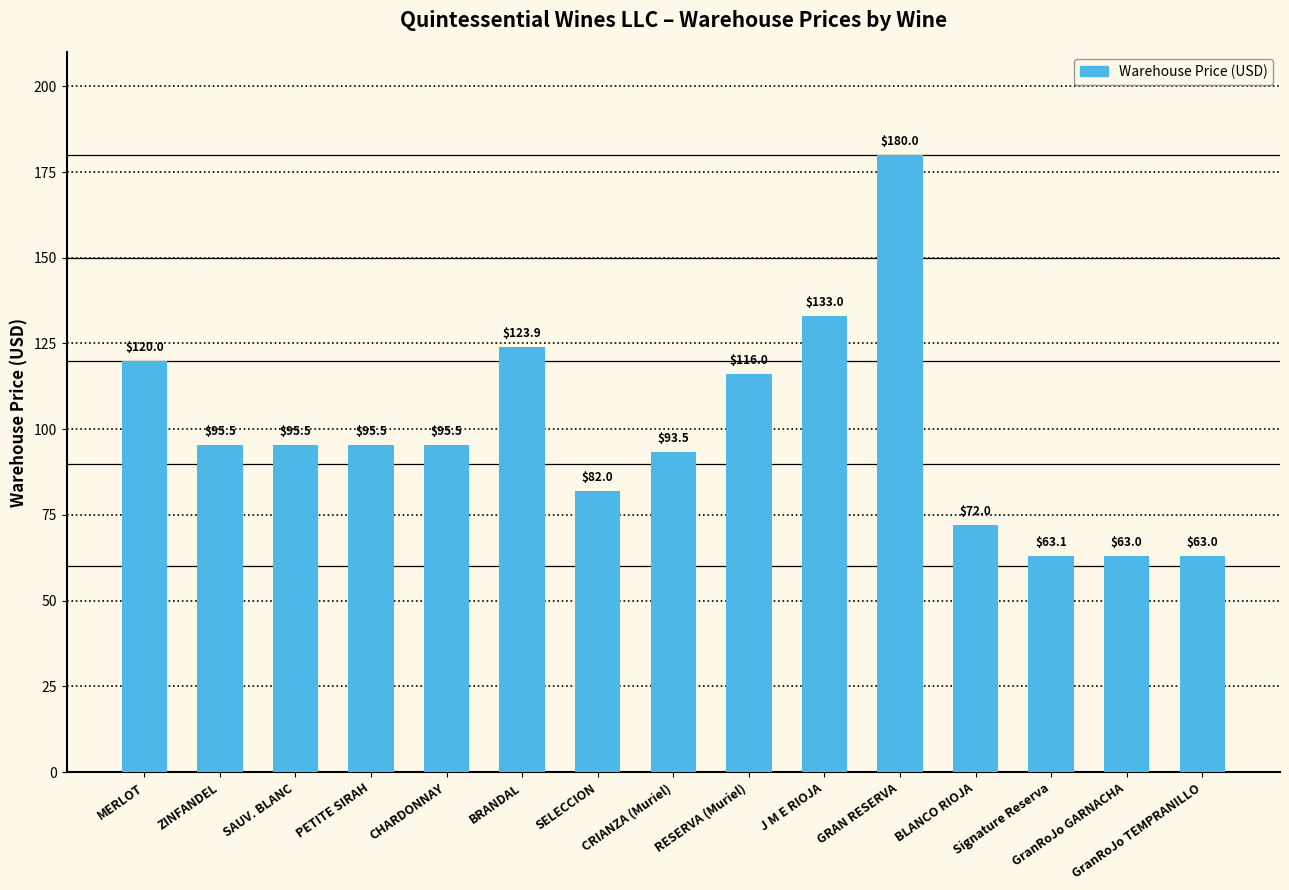

Reading right to left, what are all the values shown in this chart?

63.0	63.0	63.1	72.0	180.0	133.0	116.0	93.5	82.0	123.9	95.5	95.5	95.5	95.5	120.0